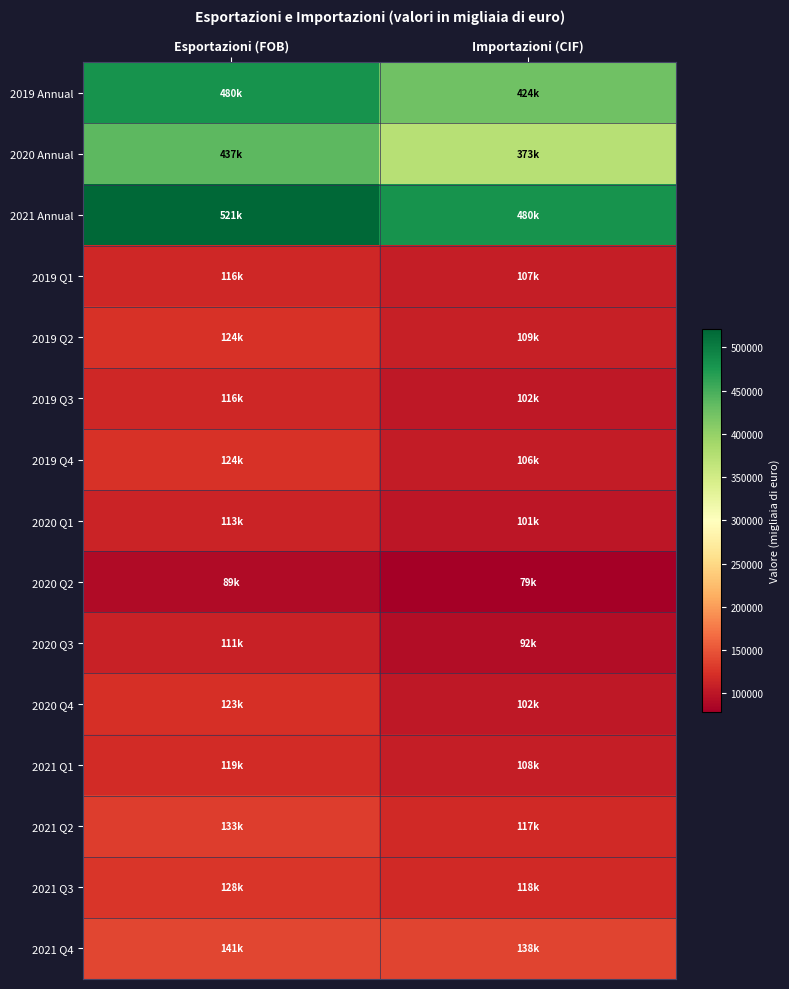

Reading right to left, extract all data points from this chart.

2019 Annual: Importazioni (CIF)=424236.2	Esportazioni (FOB)=480352.1
2020 Annual: Importazioni (CIF)=373428.3	Esportazioni (FOB)=436717.8
2021 Annual: Importazioni (CIF)=480437.4	Esportazioni (FOB)=520771.1
2019 Q1: Importazioni (CIF)=107364.4	Esportazioni (FOB)=116247.7
2019 Q2: Importazioni (CIF)=109259.6	Esportazioni (FOB)=124079.8
2019 Q3: Importazioni (CIF)=101865.8	Esportazioni (FOB)=115643.5
2019 Q4: Importazioni (CIF)=105746.4	Esportazioni (FOB)=124381.1
2020 Q1: Importazioni (CIF)=100899.7	Esportazioni (FOB)=112660.7
2020 Q2: Importazioni (CIF)=78655.1	Esportazioni (FOB)=89468.1
2020 Q3: Importazioni (CIF)=91792.2	Esportazioni (FOB)=111267.1
2020 Q4: Importazioni (CIF)=102081.3	Esportazioni (FOB)=123321.9
2021 Q1: Importazioni (CIF)=107851.6	Esportazioni (FOB)=118997.3
2021 Q2: Importazioni (CIF)=117181.6	Esportazioni (FOB)=133483.9
2021 Q3: Importazioni (CIF)=117704.9	Esportazioni (FOB)=127649.2
2021 Q4: Importazioni (CIF)=137699.3	Esportazioni (FOB)=140640.7